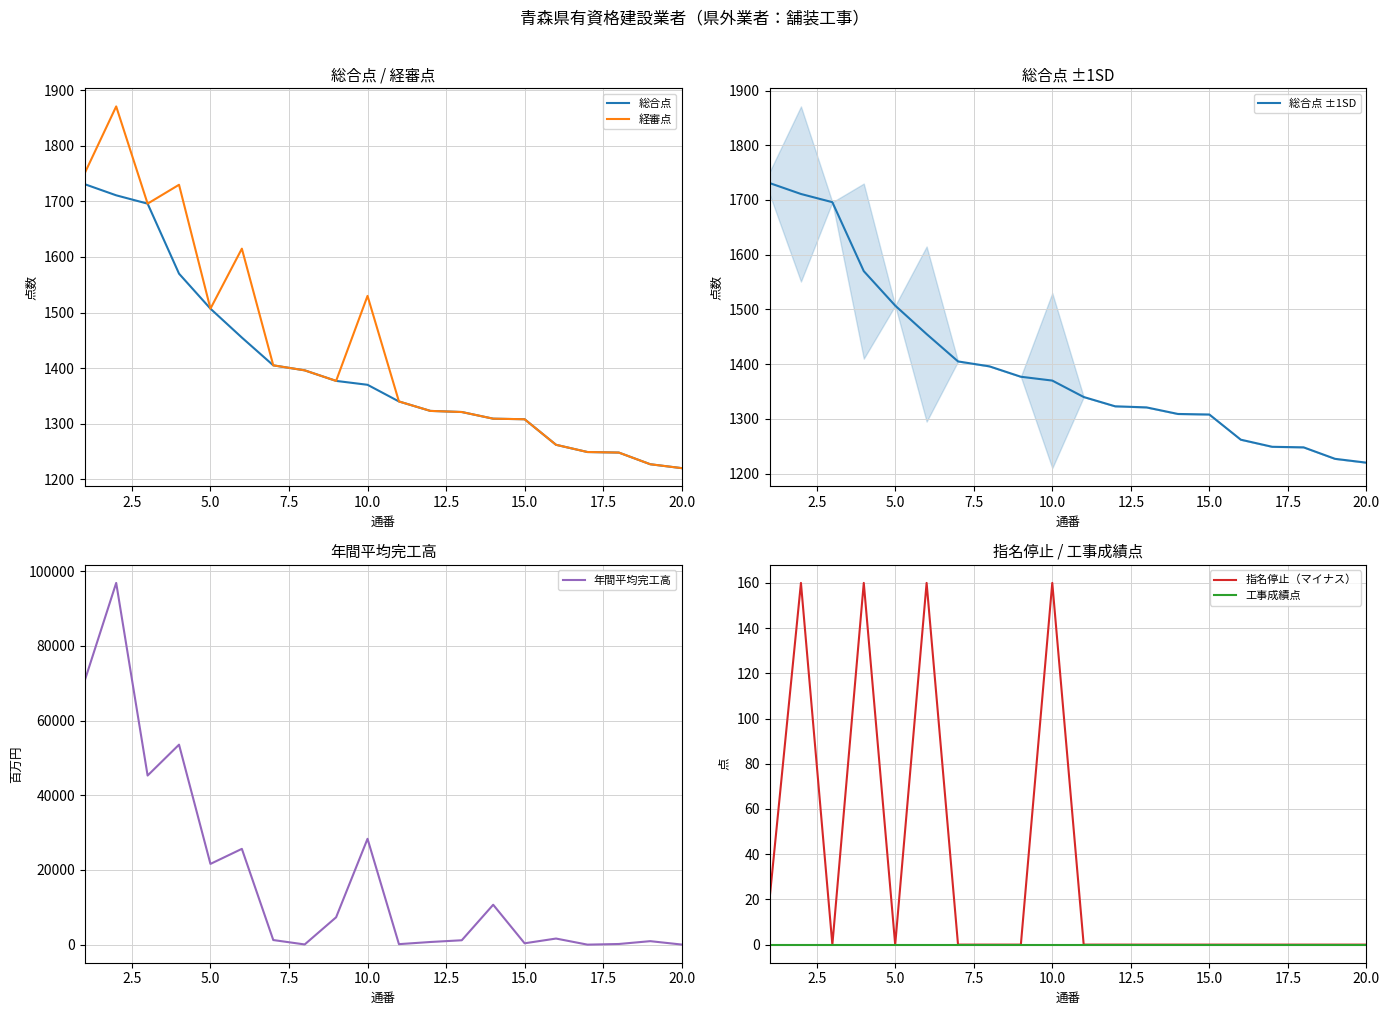

What is the maximum value for 総合点?

1731